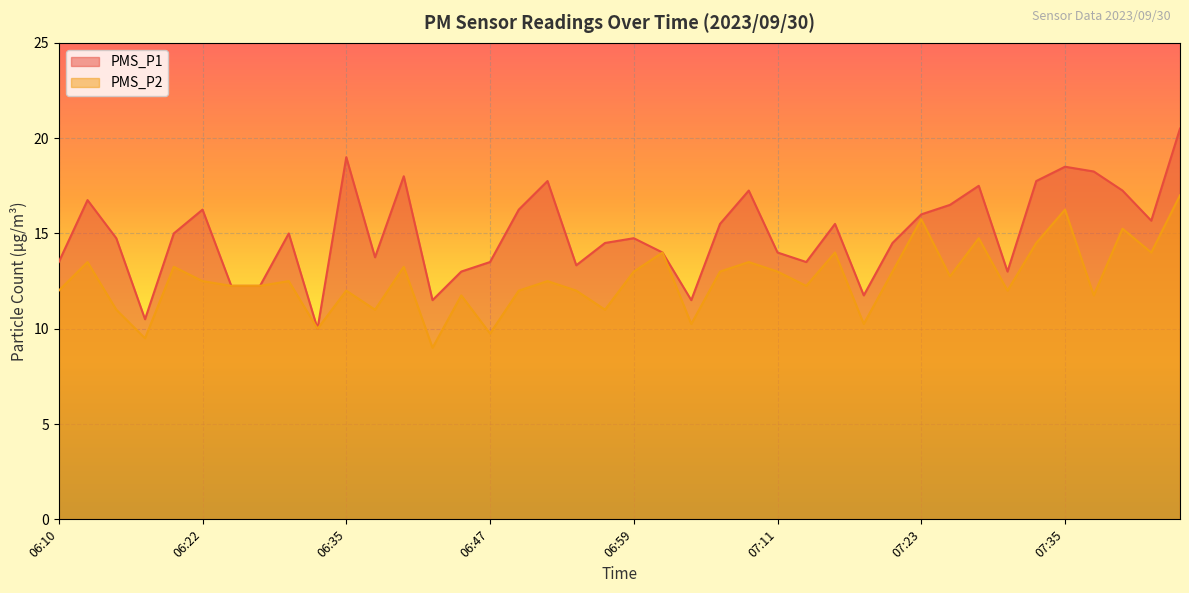

What is the average value of the PMS_P1 series?

15.0